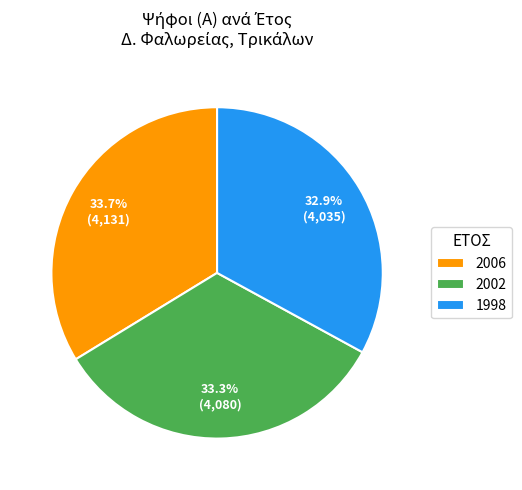

Approximately how many times larger is the value at 2006 compared to 1998?

1.0